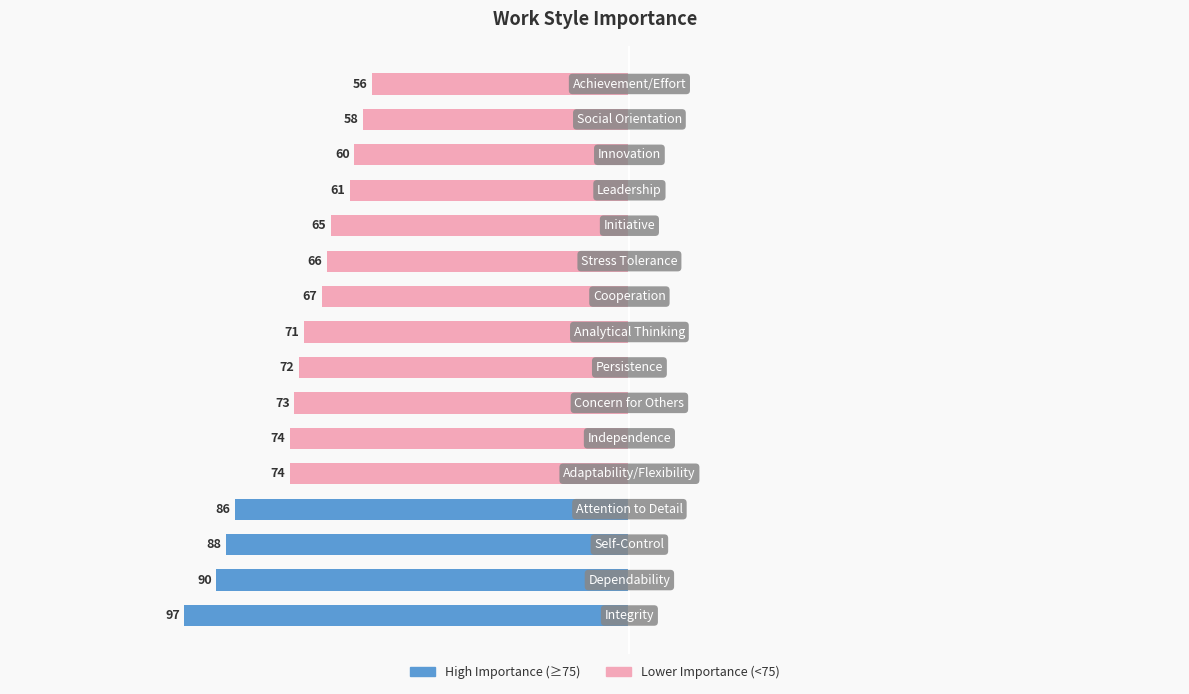

How many bars are there in total?

16